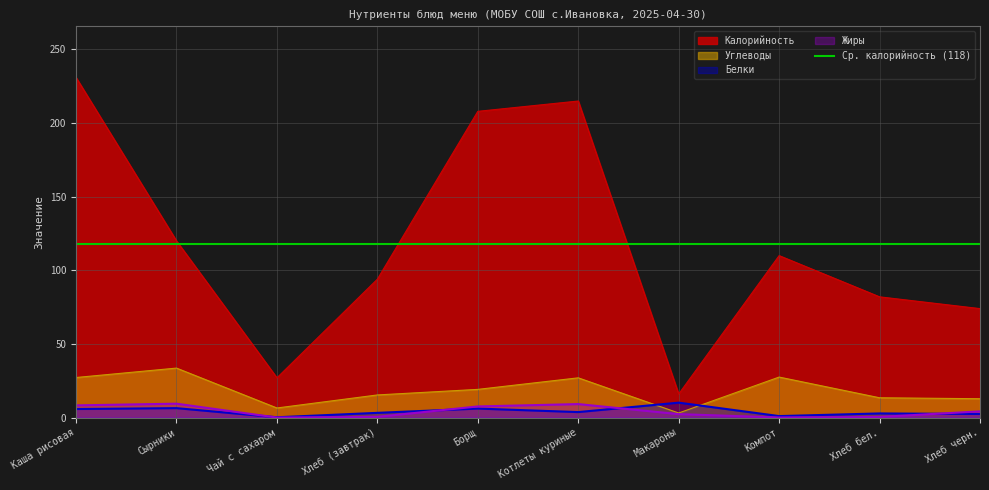

Which label corresponds to the smallest value in the chart?

Чай с сахаром